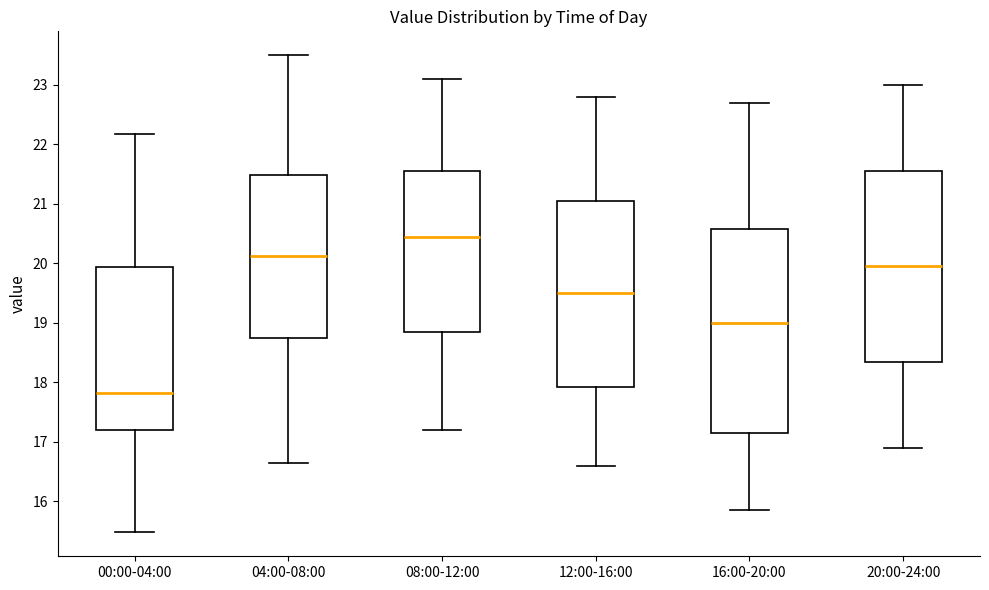

Reading left to right, read every box against the y-axis: the position of its median line, the range the box covers, and the ends of its whiskers. The values are not printed on the chart, so give them approximately, as read against the axis.

00:00-04:00: median 17.8, box 17.2 to 19.9, whiskers 15.5 to 22.2
04:00-08:00: median 20.1, box 18.8 to 21.5, whiskers 16.7 to 23.5
08:00-12:00: median 20.5, box 18.9 to 21.6, whiskers 17.2 to 23.1
12:00-16:00: median 19.5, box 17.9 to 21.1, whiskers 16.6 to 22.8
16:00-20:00: median 19.0, box 17.2 to 20.6, whiskers 15.9 to 22.7
20:00-24:00: median 20.0, box 18.4 to 21.6, whiskers 16.9 to 23.0